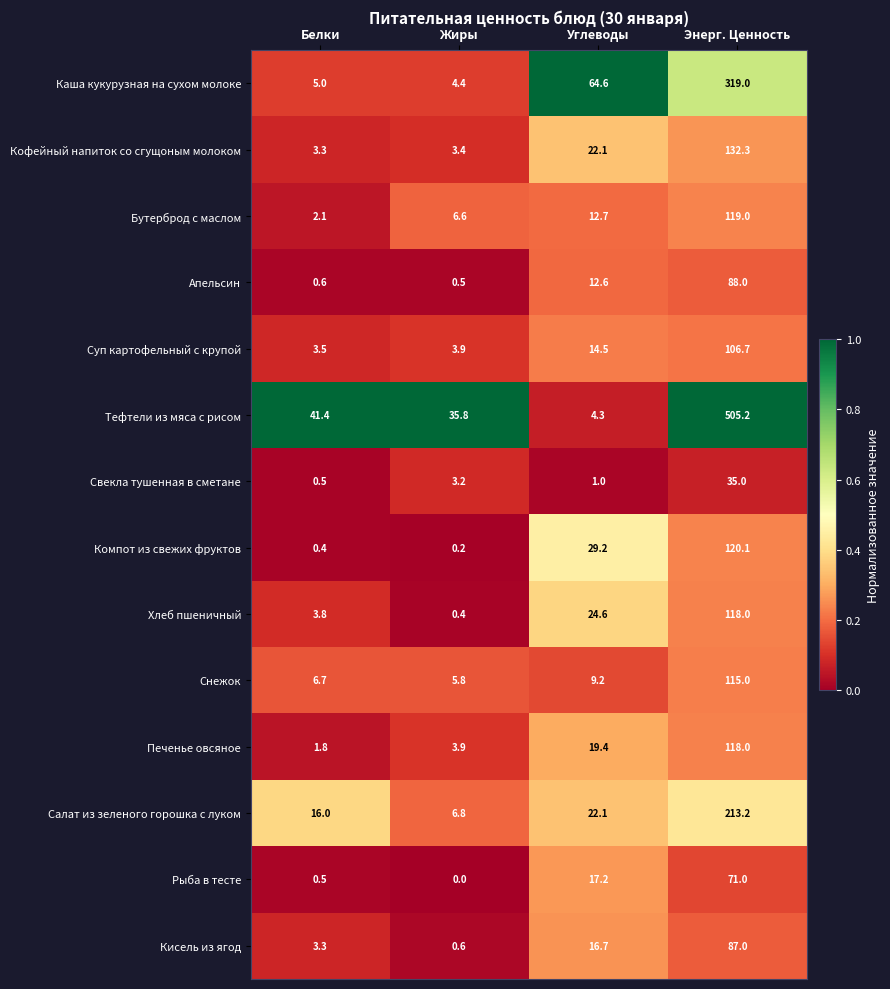

Read the Хлеб пшеничный value at Жиры.

0.4